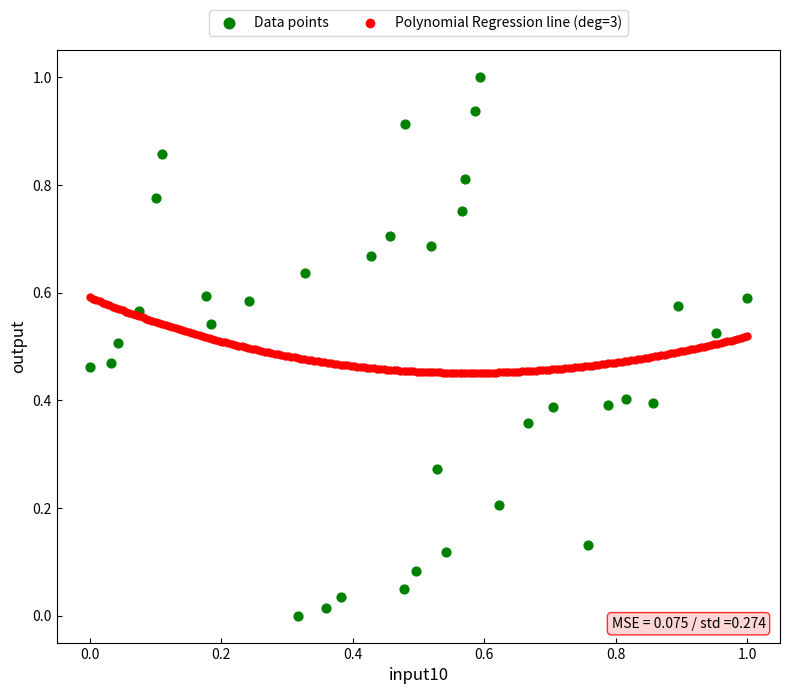

Which series has the widest spread of Y values?

Data points